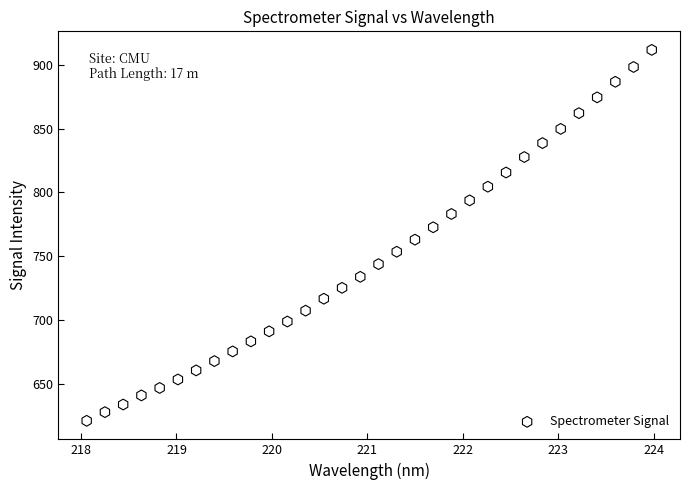

What is the range of X values (max minus min)?

5.9